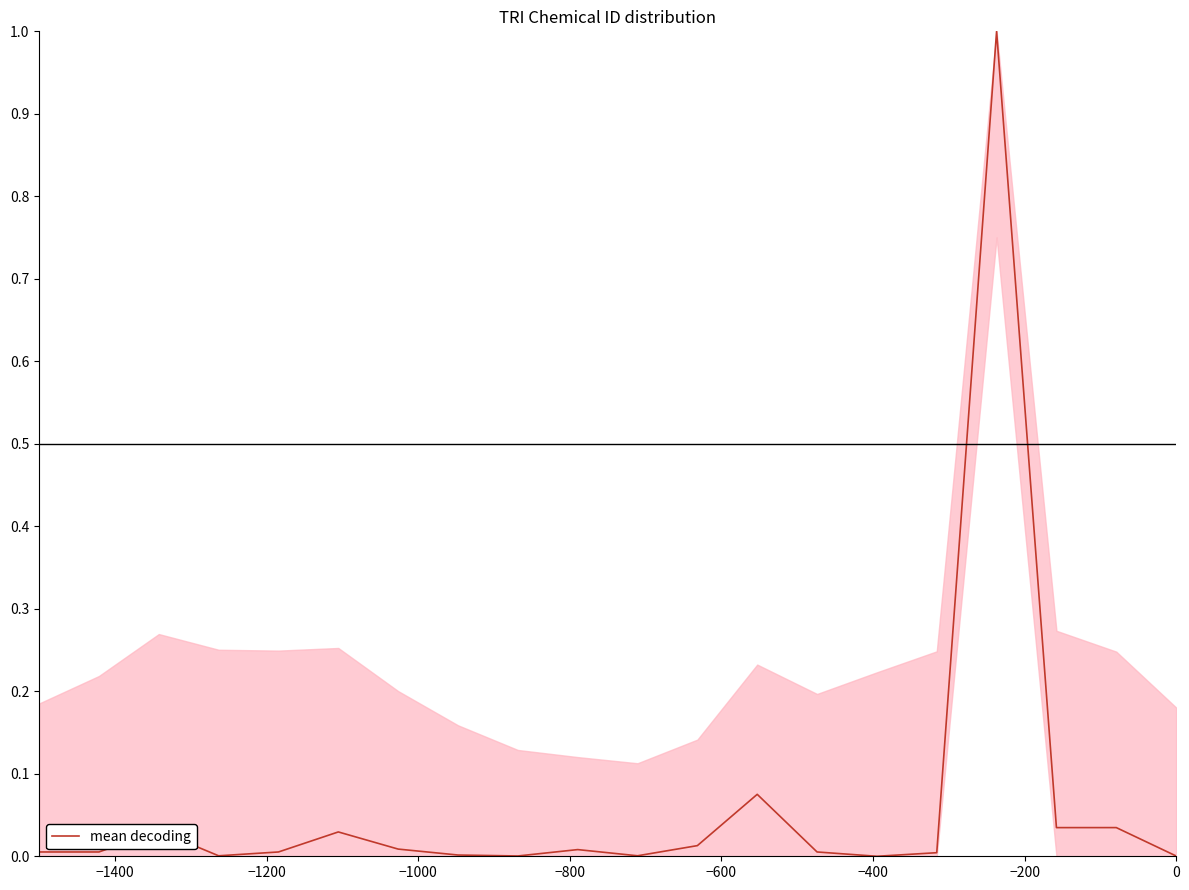

What is the difference between the maximum and minimum values?

1.0